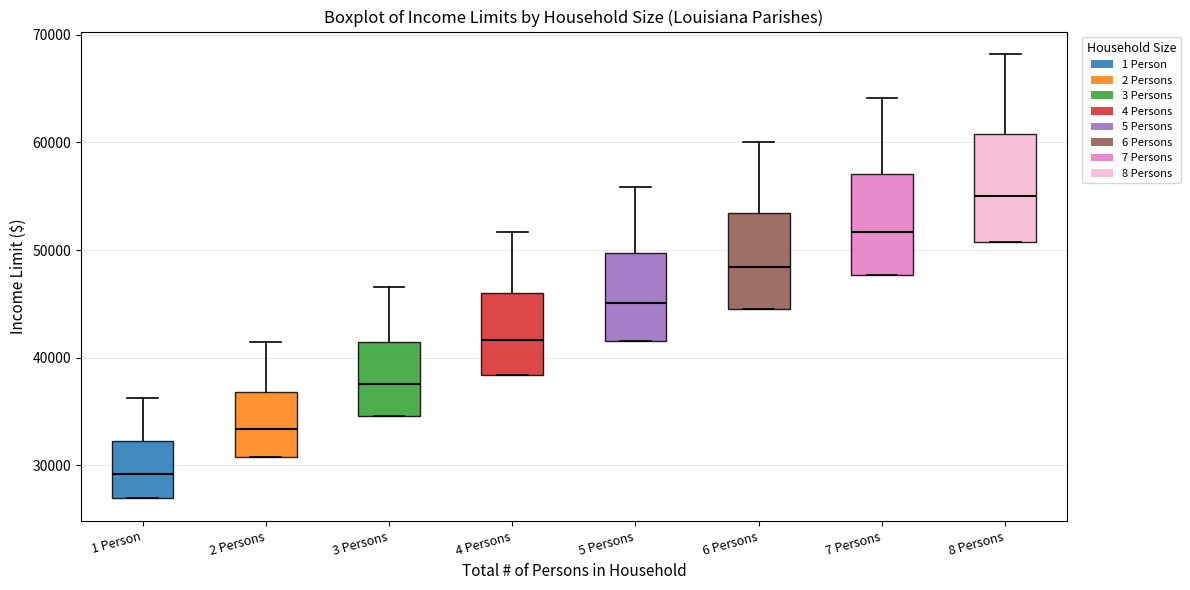

Which box has the highest median line?

8 Persons